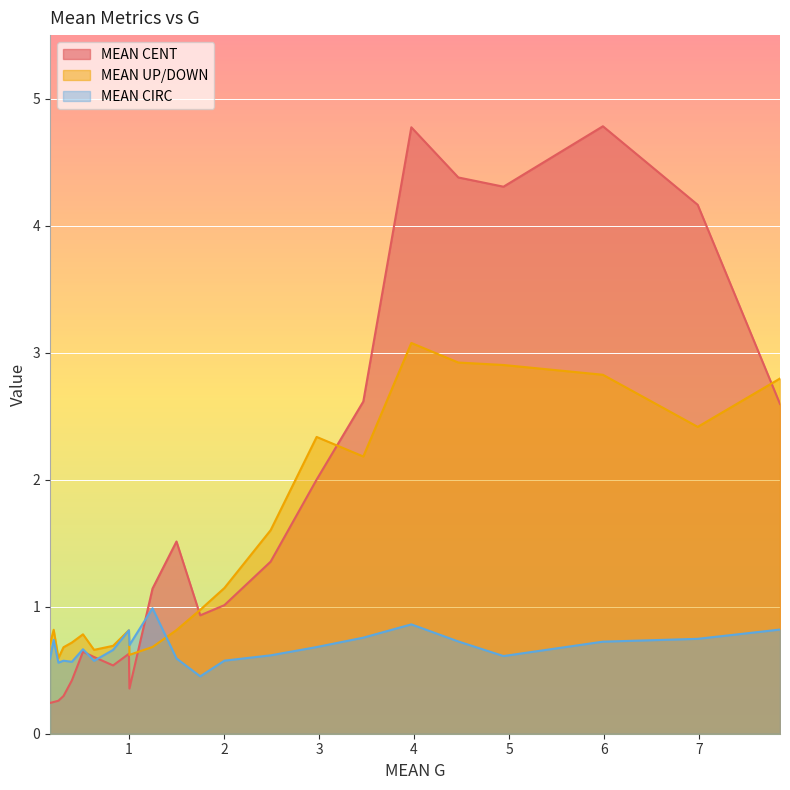

What is the greatest value displayed?

4.8